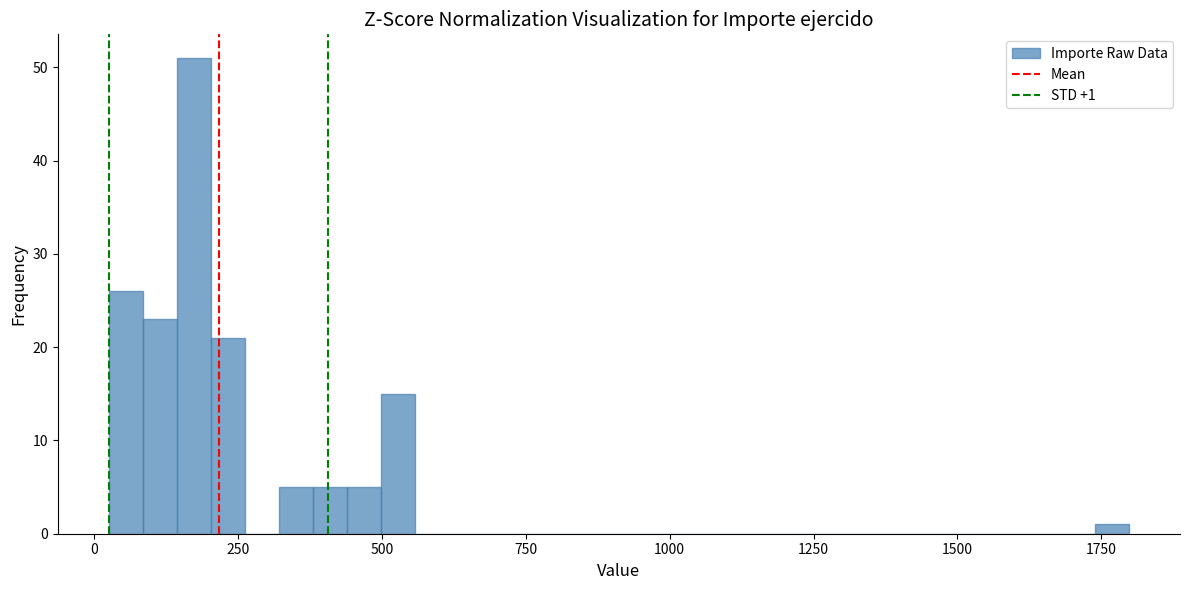

Around what value on the x-axis is the tallest bar? Give the approximate position of its centre, as read against the axis.

150